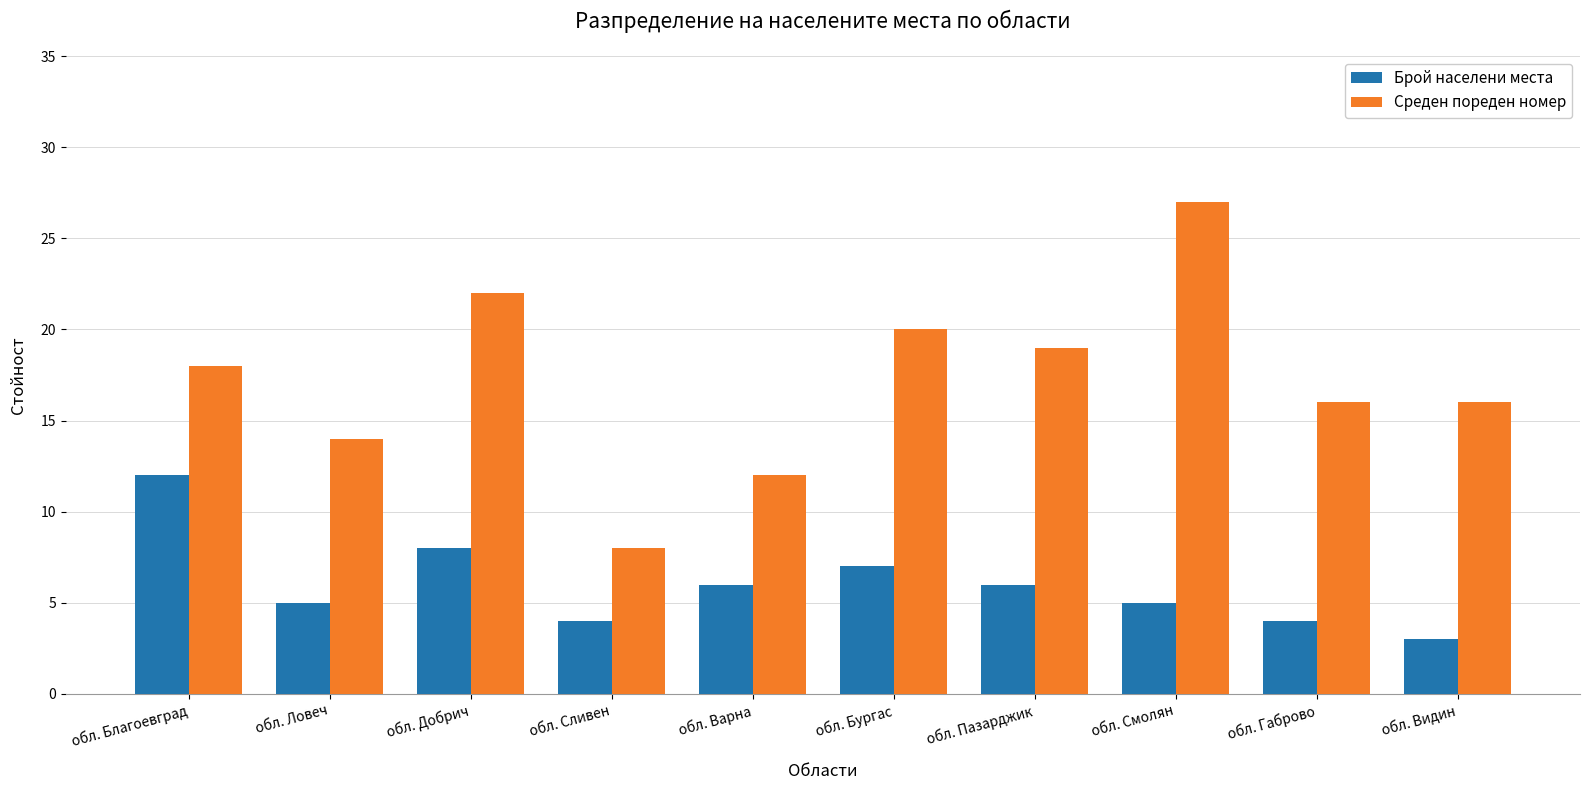

At which label does Брой населени места reach its peak?

обл. Благоевград